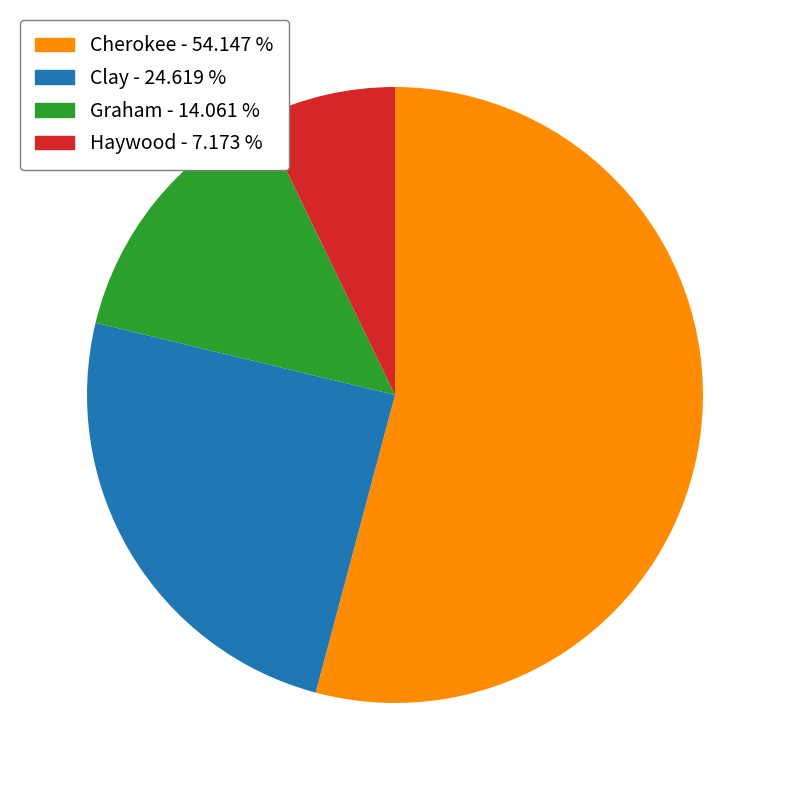

Does Graham - 14.061 % account for over 50% of the chart?

No